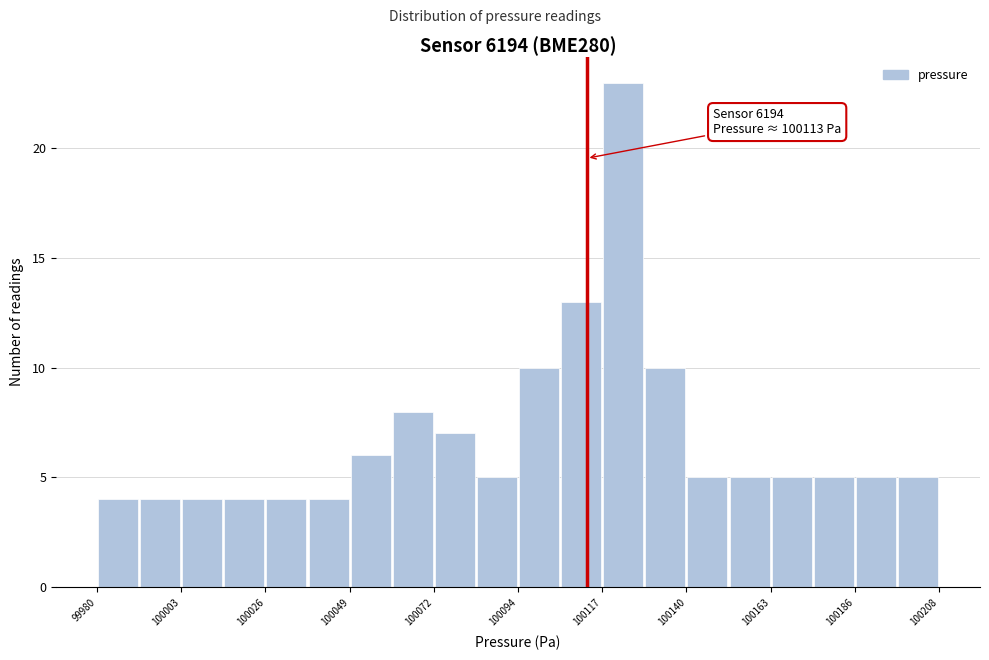

Around what value on the x-axis is the tallest bar? Give the approximate position of its centre, as read against the axis.

100125